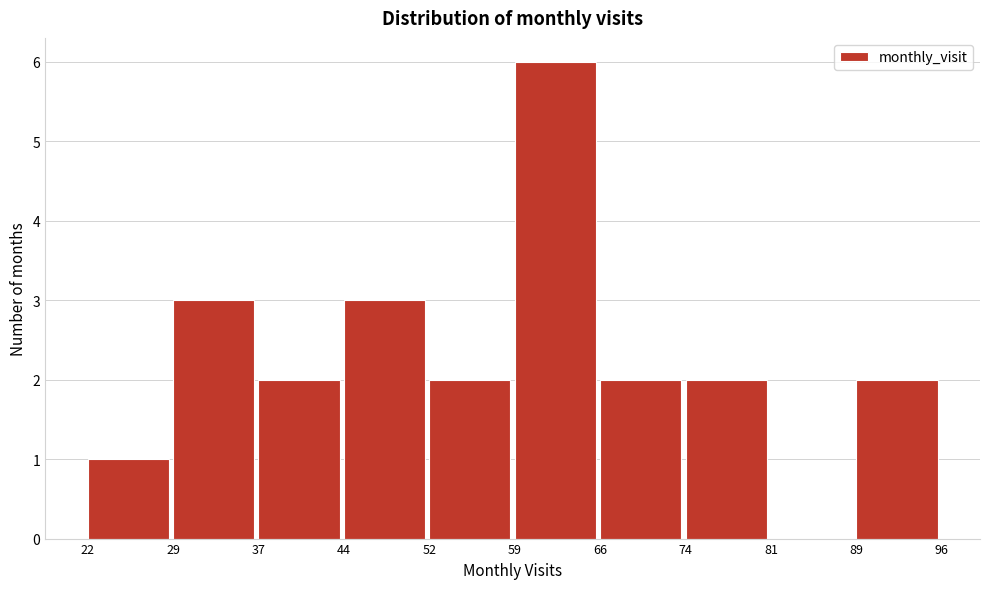

Reading left to right, list every bar in this chart as the range it spans on the x-axis followed by its height. The values are not printed on the chart, so give them approximately, as read against the axis.

22 to 29: 1
29 to 37: 3
37 to 44: 2
44 to 52: 3
52 to 59: 2
59 to 66: 6
66 to 74: 2
74 to 81: 2
81 to 89: 0
89 to 96: 2